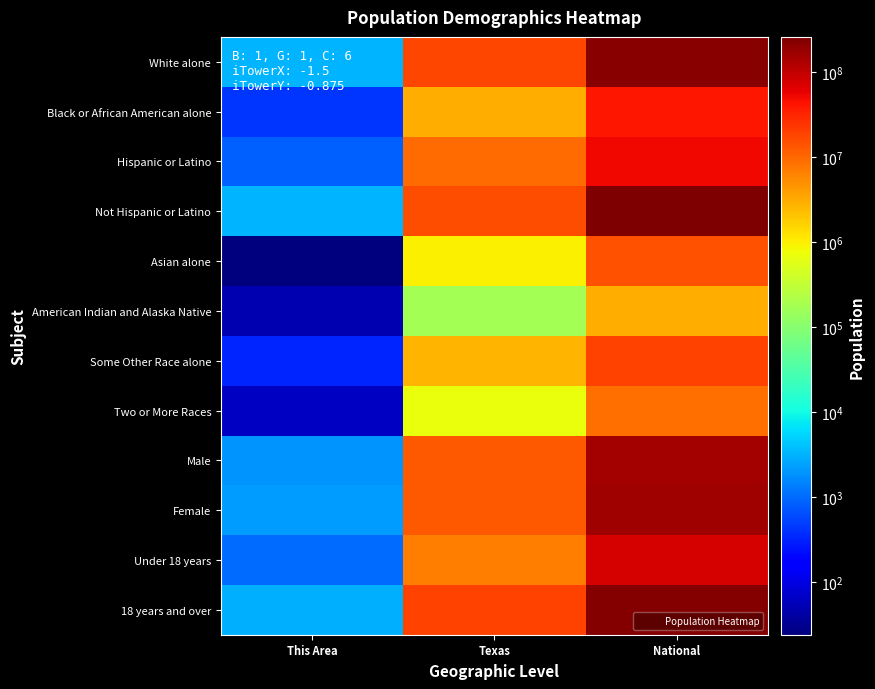

Reading left to right, list all the values displayed in this chart.

White alone: This Area=3211	Texas=17701552	National=223553265
Black or African American alone: This Area=418	Texas=2979598	National=38929319
Hispanic or Latino: This Area=869	Texas=9460921	National=50477594
Not Hispanic or Latino: This Area=3228	Texas=15684640	National=258267944
Asian alone: This Area=24	Texas=964596	National=14674252
American Indian and Alaska Native: This Area=50	Texas=170972	National=2932248
Some Other Race alone: This Area=330	Texas=2628186	National=19107368
Two or More Races: This Area=63	Texas=679001	National=9009073
Male: This Area=1948	Texas=12472280	National=151781326
Female: This Area=2149	Texas=12673281	National=156964212
Under 18 years: This Area=1032	Texas=6865824	National=74181467
18 years and over: This Area=3065	Texas=18279737	National=234564071